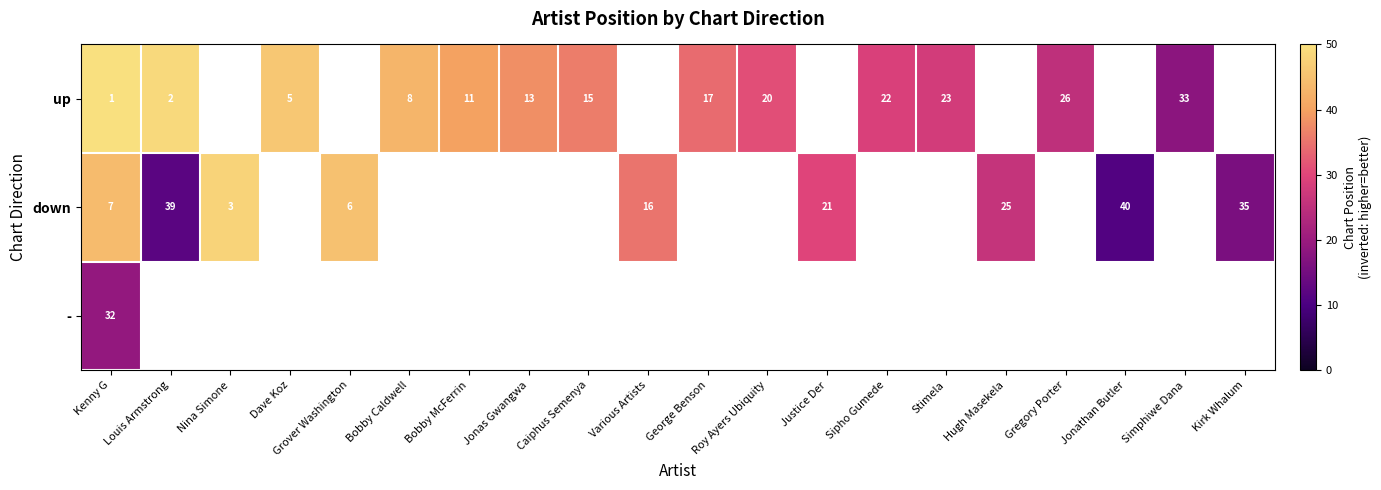

The down series shows 8 at Justice Der. True or false?

False